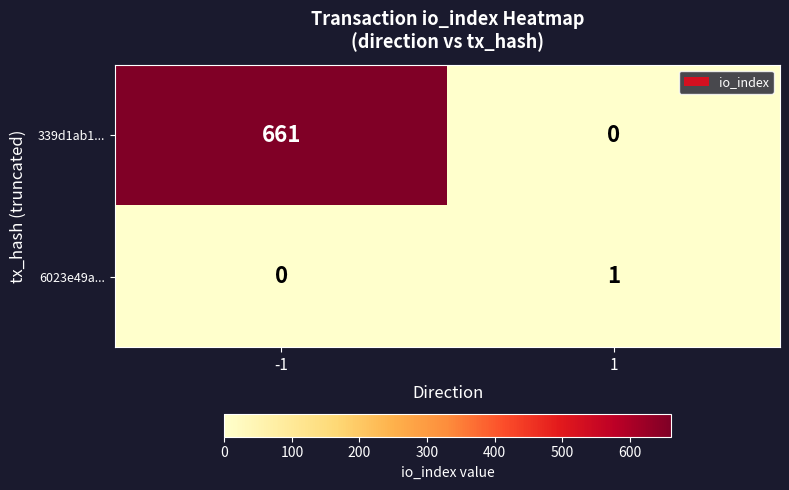

List the series in order of their overall mean, lowest first.

6023e49a..., 339d1ab1...